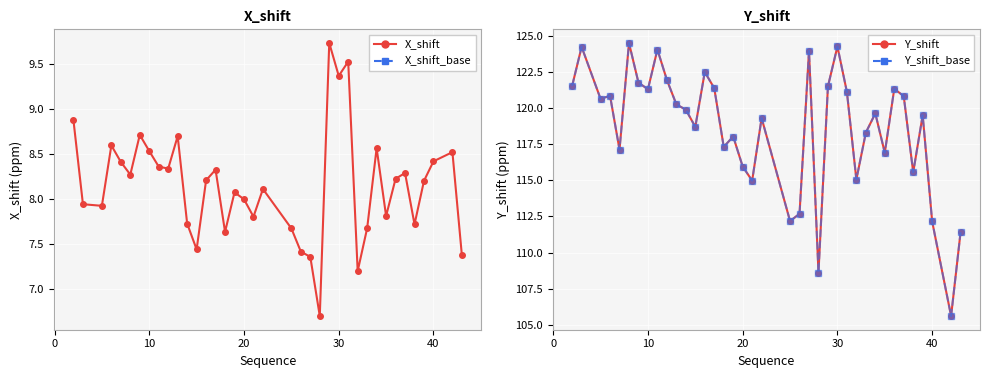

True or false: X_shift_base and X_shift cross at least once.

False